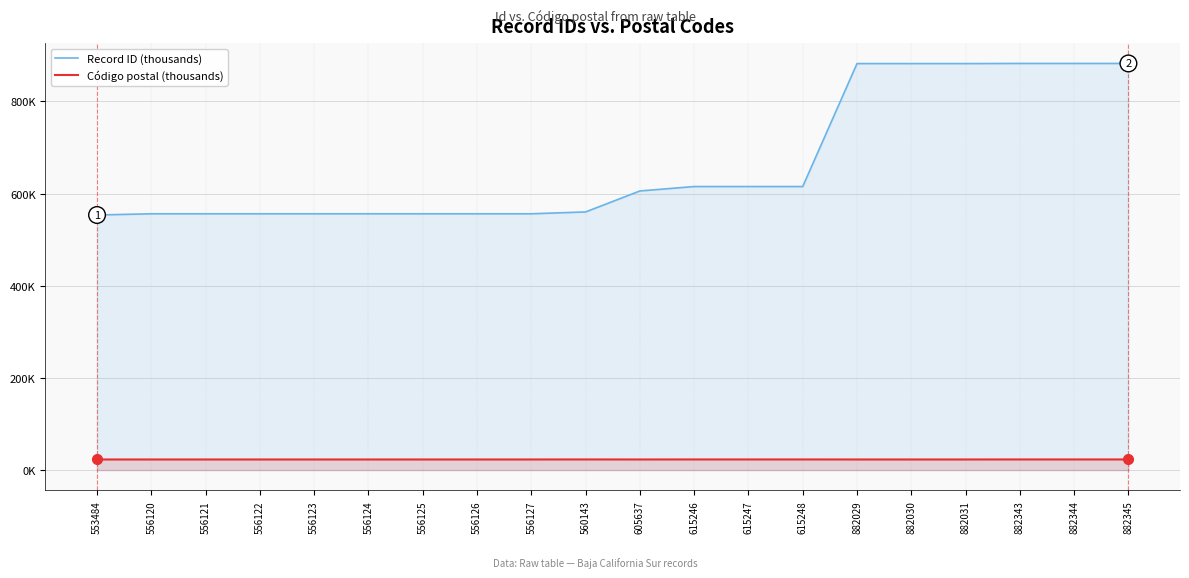

Is it true that Código postal (thousands) equals 6.4 at 556120?

False